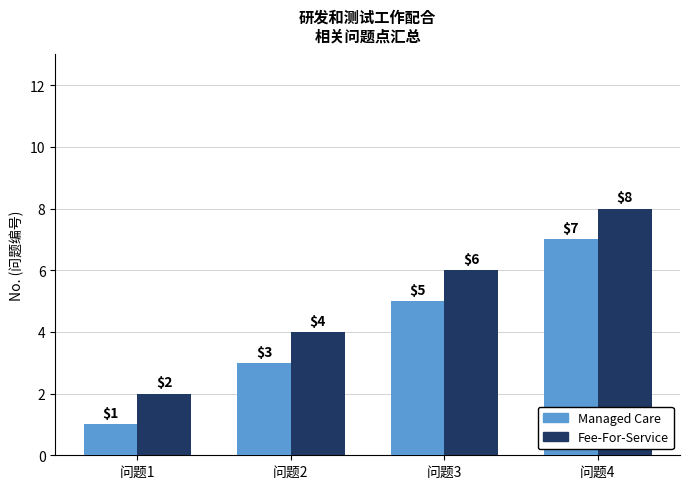

Reading left to right, extract all data points from this chart.

Managed Care: 问题1=1	问题2=3	问题3=5	问题4=7
Fee-For-Service: 问题1=2	问题2=4	问题3=6	问题4=8